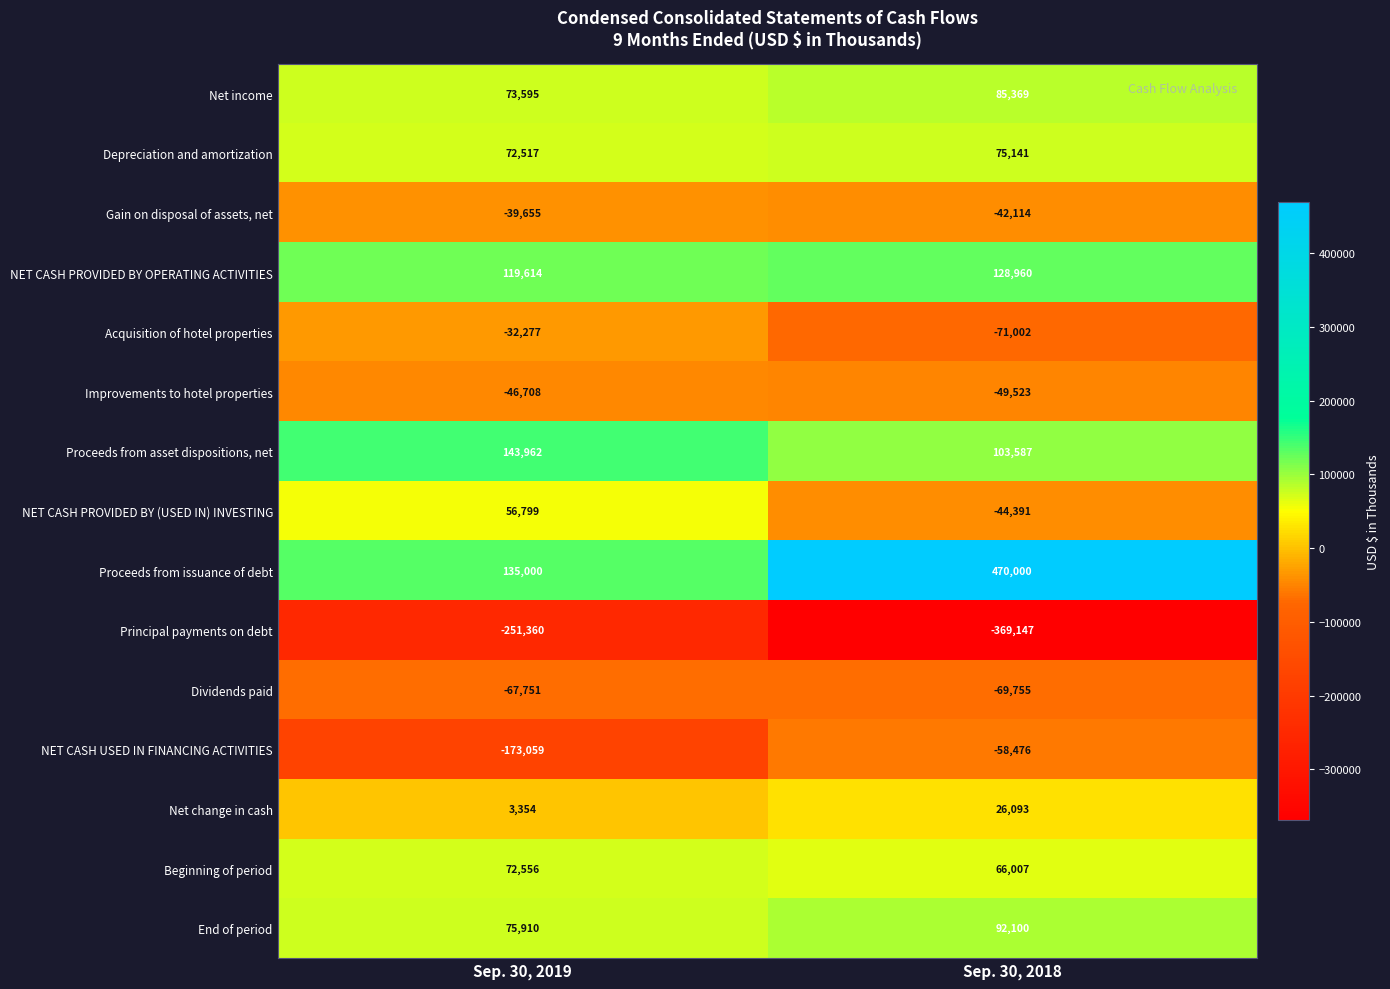

Rank the series at Sep. 30, 2018 from lowest to highest value.

Principal payments on debt, Acquisition of hotel properties, Dividends paid, NET CASH USED IN FINANCING ACTIVITIES, Improvements to hotel properties, NET CASH PROVIDED BY (USED IN) INVESTING, Gain on disposal of assets, net, Net change in cash, Beginning of period, Depreciation and amortization, Net income, End of period, Proceeds from asset dispositions, net, NET CASH PROVIDED BY OPERATING ACTIVITIES, Proceeds from issuance of debt